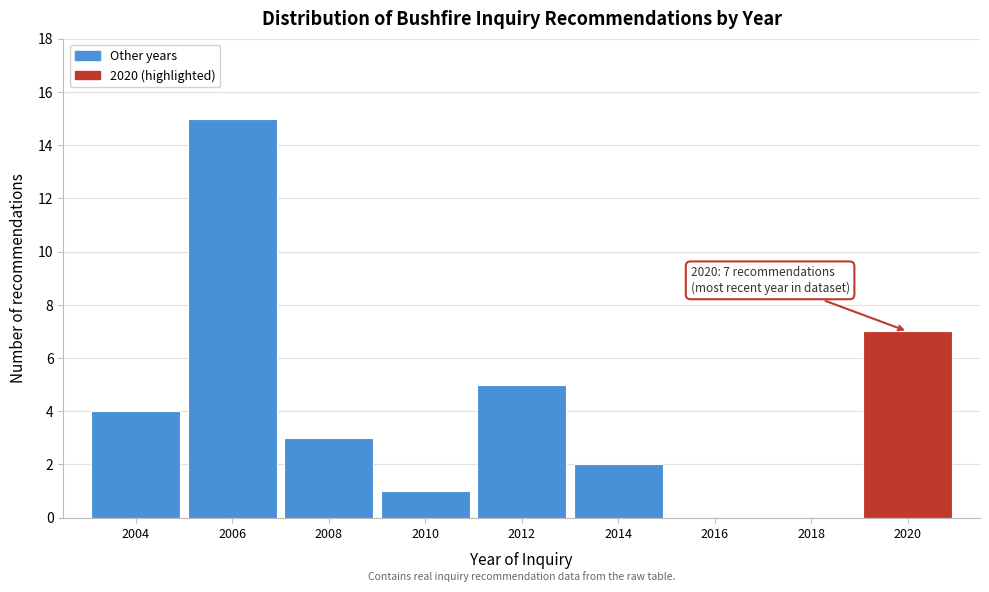

Reading left to right, transcribe all the data shown in this chart.

2004=4	2006=15	2008=3	2010=1	2012=5	2014=2	2016=0	2018=0	2020=7